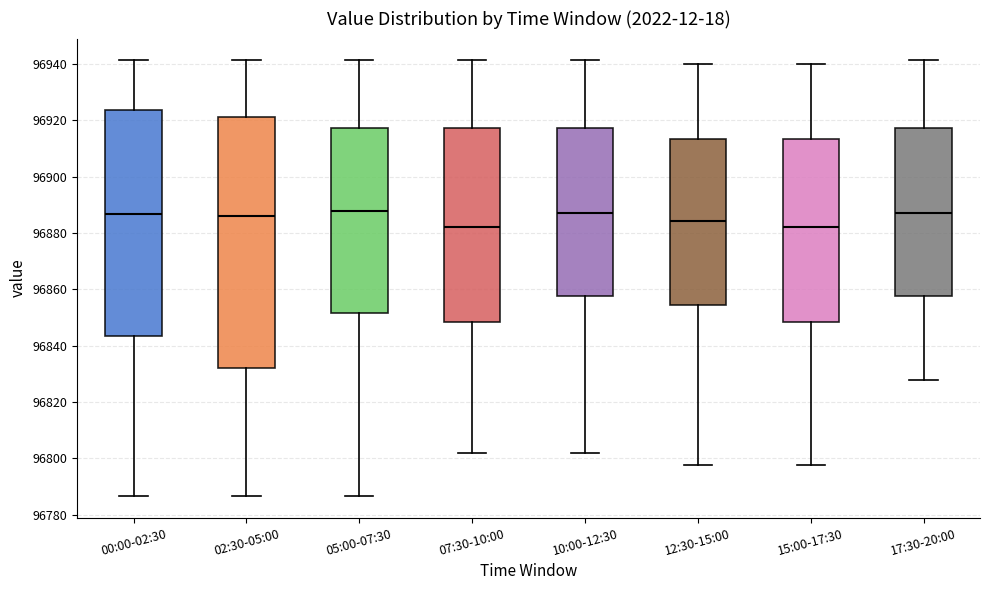

Reading left to right, read every box against the y-axis: the position of its median line, the range the box covers, and the ends of its whiskers. The values are not printed on the chart, so give them approximately, as read against the axis.

00:00-02:30: median 96886, box 96844 to 96924, whiskers 96786 to 96942
02:30-05:00: median 96886, box 96832 to 96922, whiskers 96786 to 96942
05:00-07:30: median 96888, box 96852 to 96918, whiskers 96786 to 96942
07:30-10:00: median 96882, box 96848 to 96918, whiskers 96802 to 96942
10:00-12:30: median 96888, box 96858 to 96918, whiskers 96802 to 96942
12:30-15:00: median 96884, box 96854 to 96914, whiskers 96798 to 96940
15:00-17:30: median 96882, box 96848 to 96914, whiskers 96798 to 96940
17:30-20:00: median 96888, box 96858 to 96918, whiskers 96828 to 96942